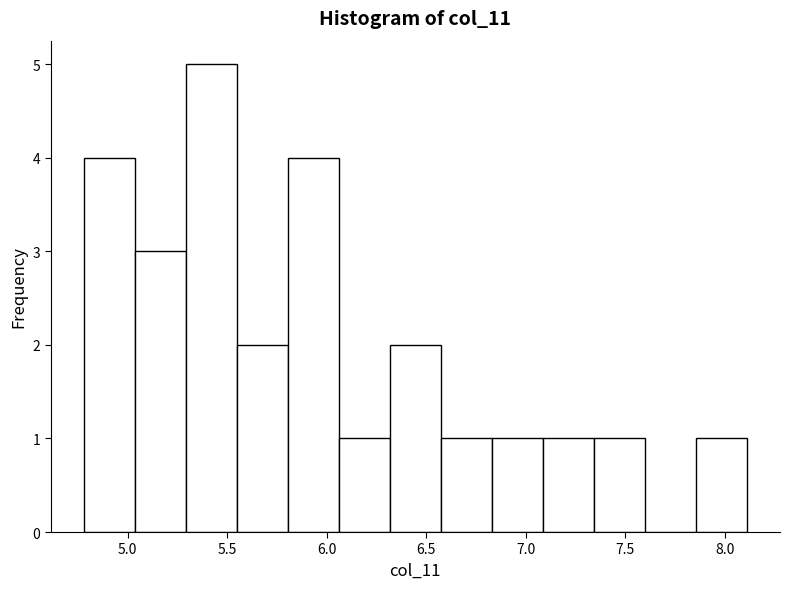

Reading left to right, transcribe this chart: for each bar, give the range it covers on the x-axis and its height. Neither the bar edges nor the heights are printed on the chart, so give them approximately, as read against the axes.

4.80 to 5.05: 4
5.05 to 5.30: 3
5.30 to 5.55: 5
5.55 to 5.80: 2
5.80 to 6.05: 4
6.05 to 6.30: 1
6.30 to 6.55: 2
6.55 to 6.85: 1
6.85 to 7.10: 1
7.10 to 7.35: 1
7.35 to 7.60: 1
7.60 to 7.85: 0
7.85 to 8.10: 1